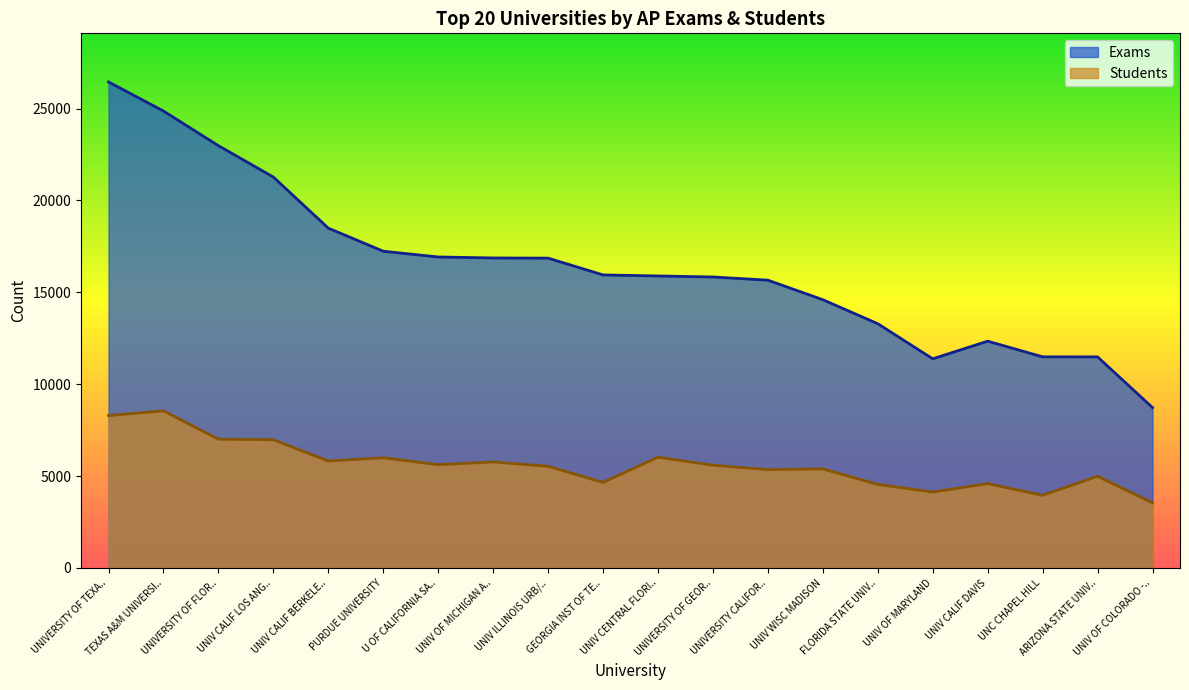

Rank the series by their average value, from highest to lowest.

Exams, Students